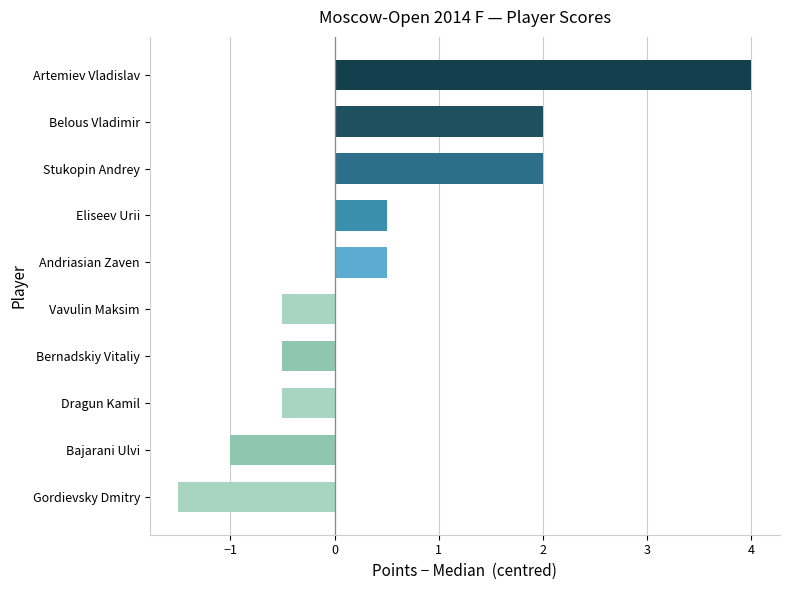

What is the sum of the values at Bernadskiy Vitaliy and Vavulin Maksim?

-1.0